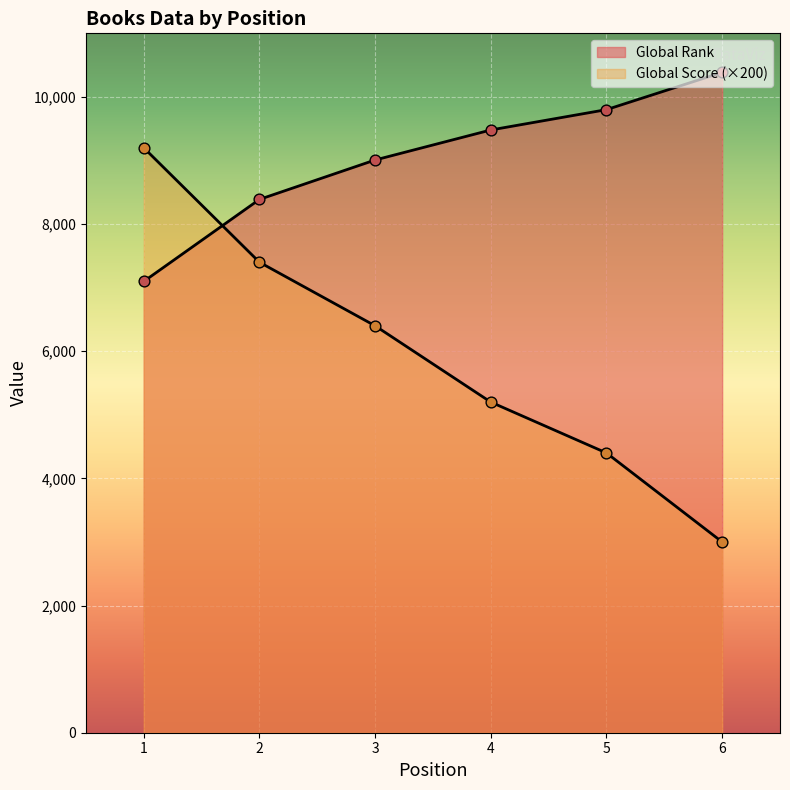

At which category is the sum across all series the highest?

1